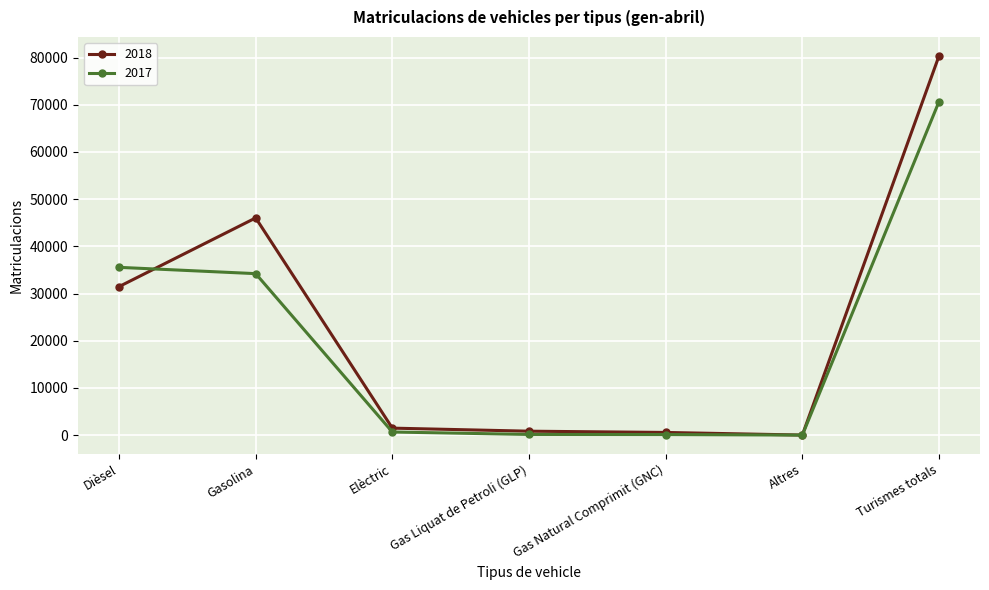

True or false: 2018 has a value of 31467 at Dièsel.

True